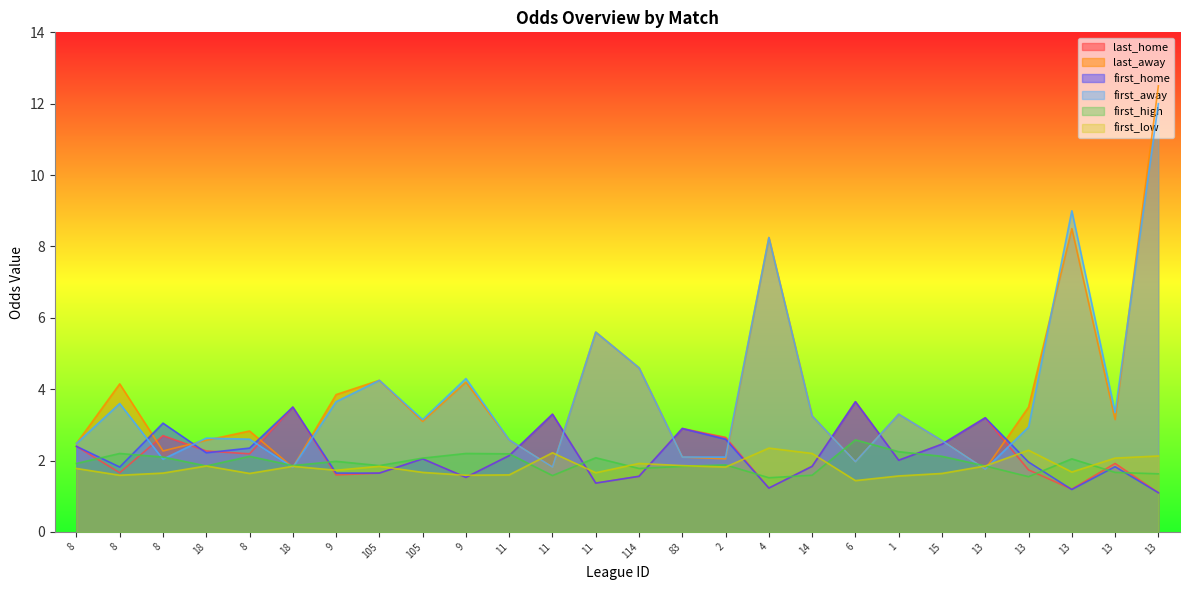

Is it true that first_away equals 5.1 at 13?

False